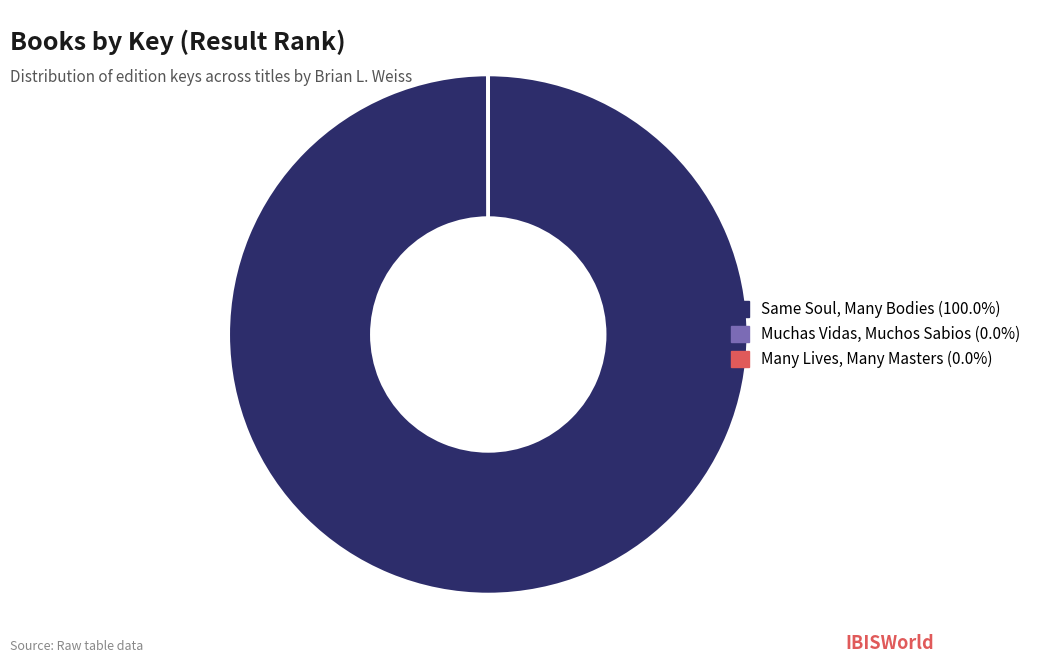

Is there a majority slice in this chart?

Yes